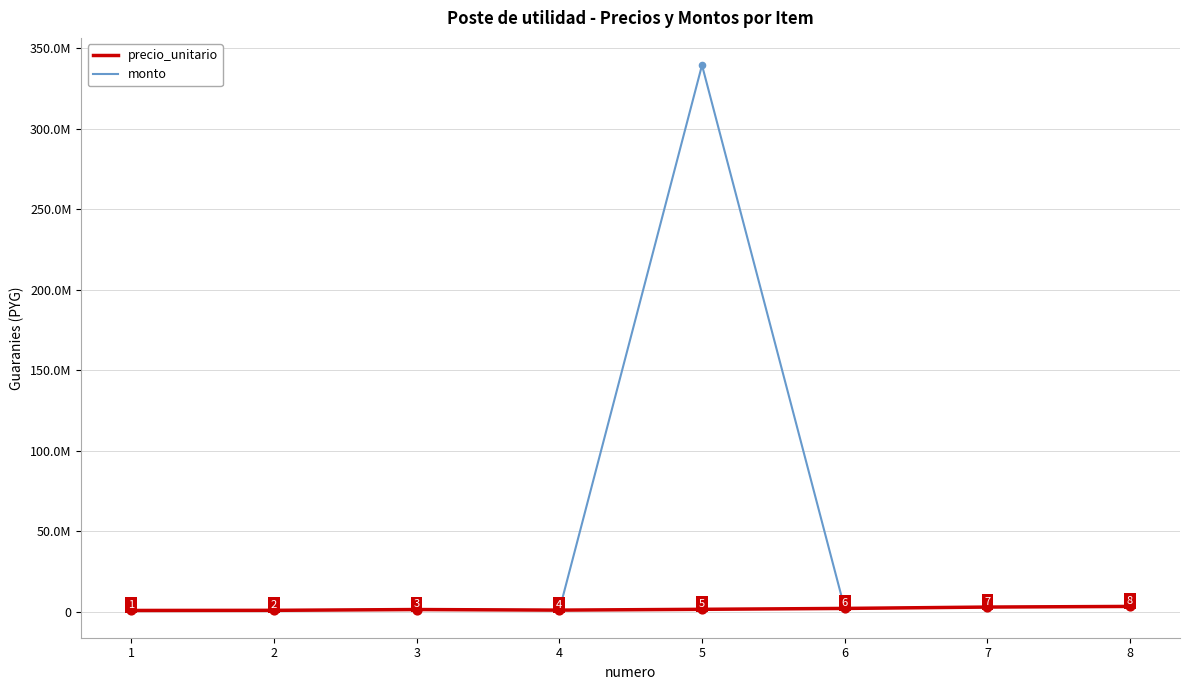

Which series has the largest total across all categories?

monto